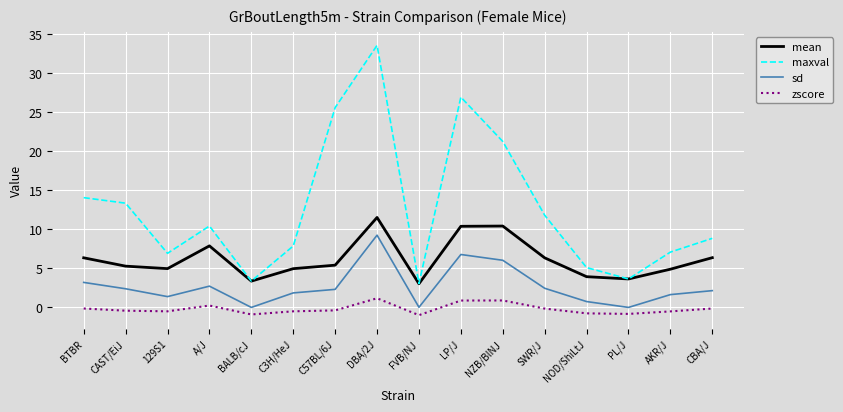

True or false: zscore and mean intersect in this chart.

False